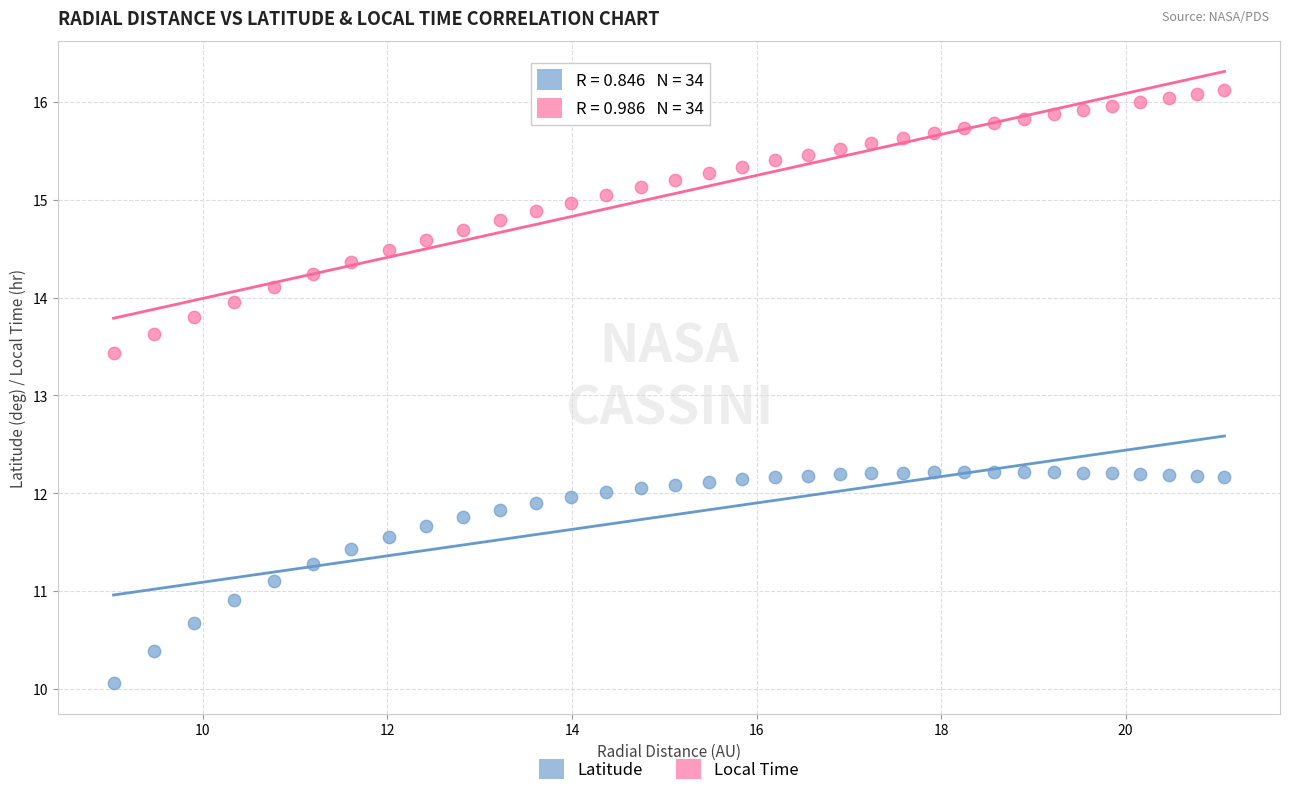

Across all series, what Y value is closest to 13?

13.4